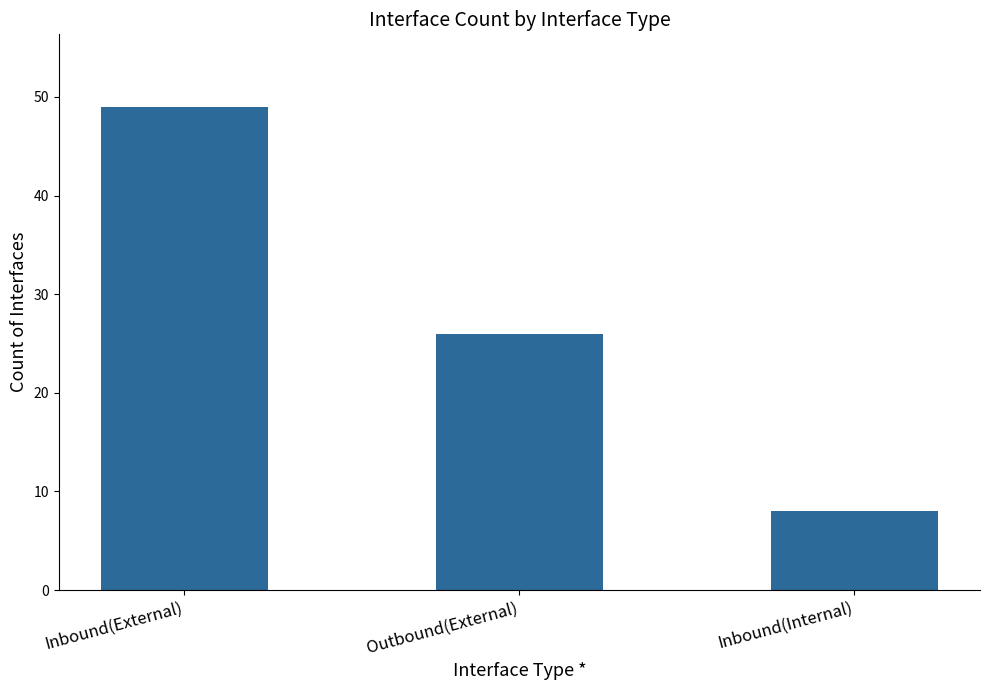

What position from the left is Inbound(Internal)?

3